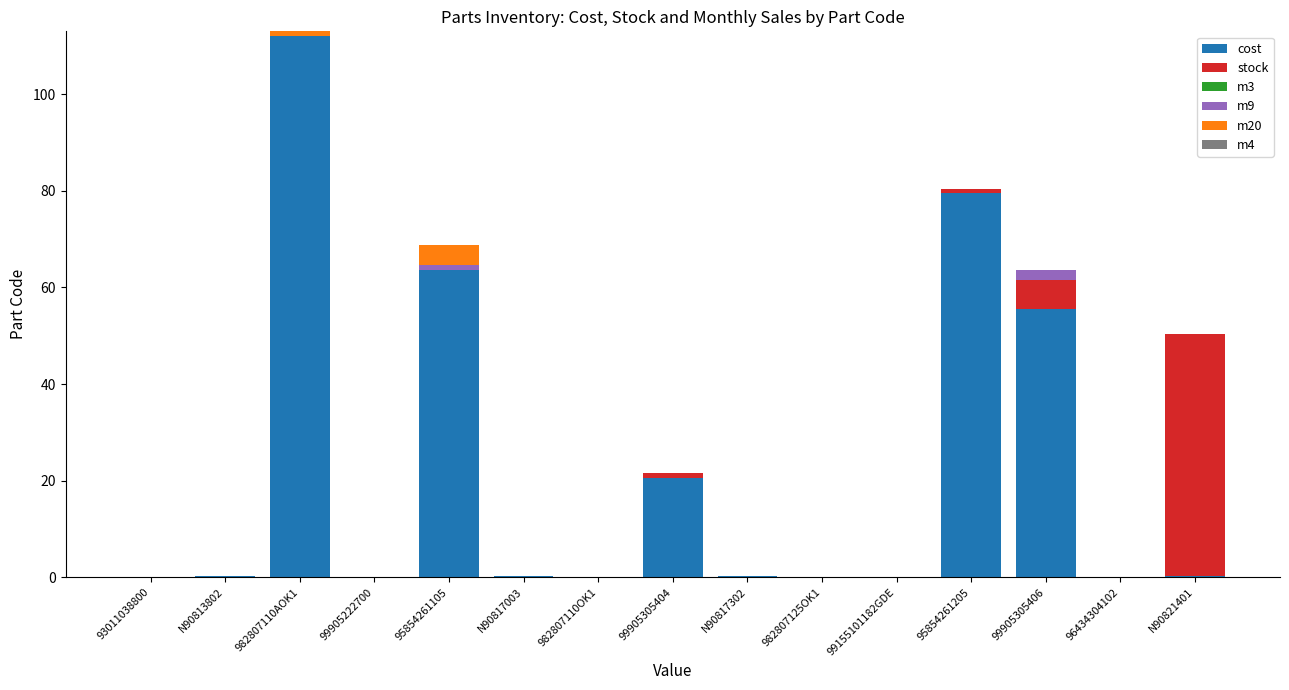

Is it true that cost equals 0.0 at 96434304102?

True